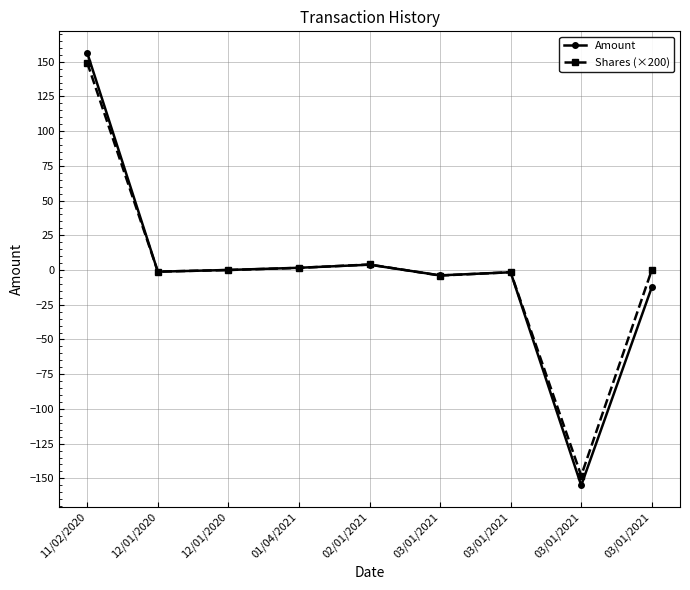

What is the difference between the second highest and second lowest values in the Amount series?

16.3